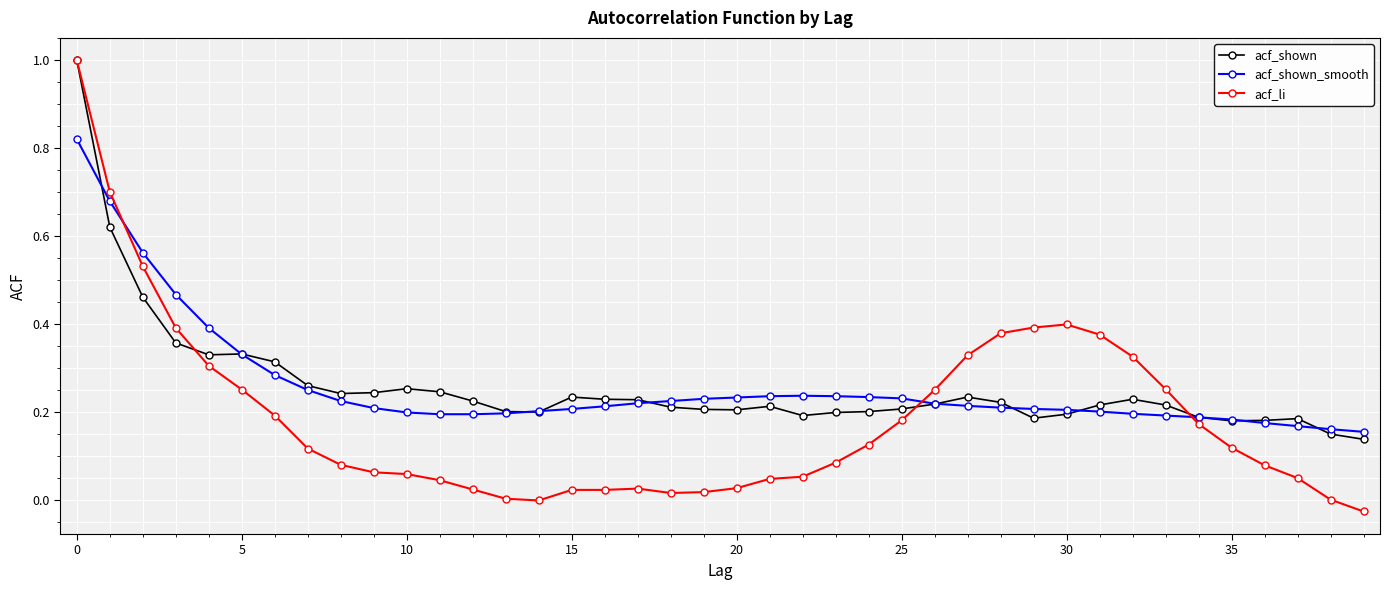

True or false: acf_shown has more than 1 interior local peaks.

True